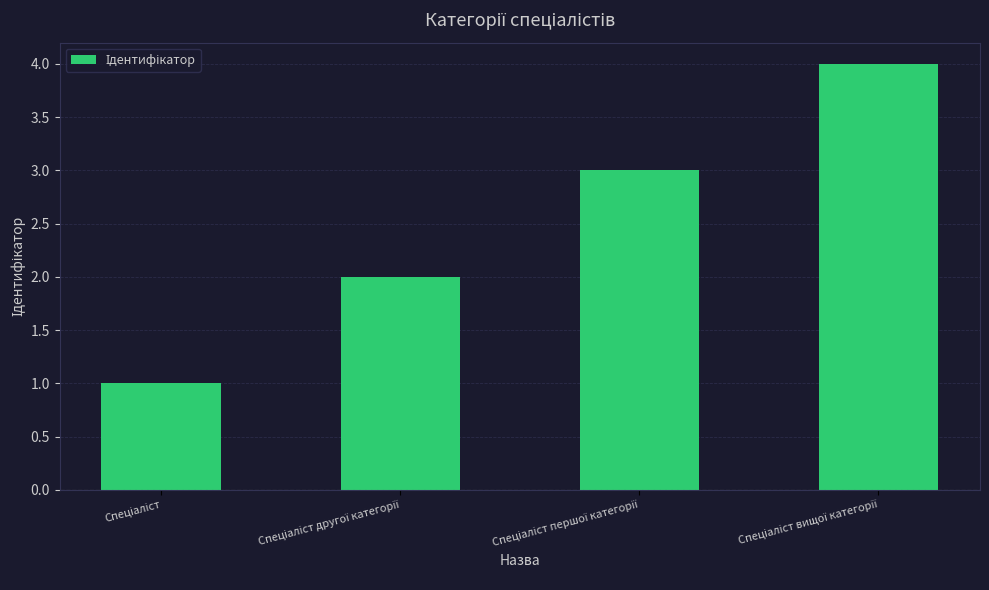

What is the greatest value displayed?

4